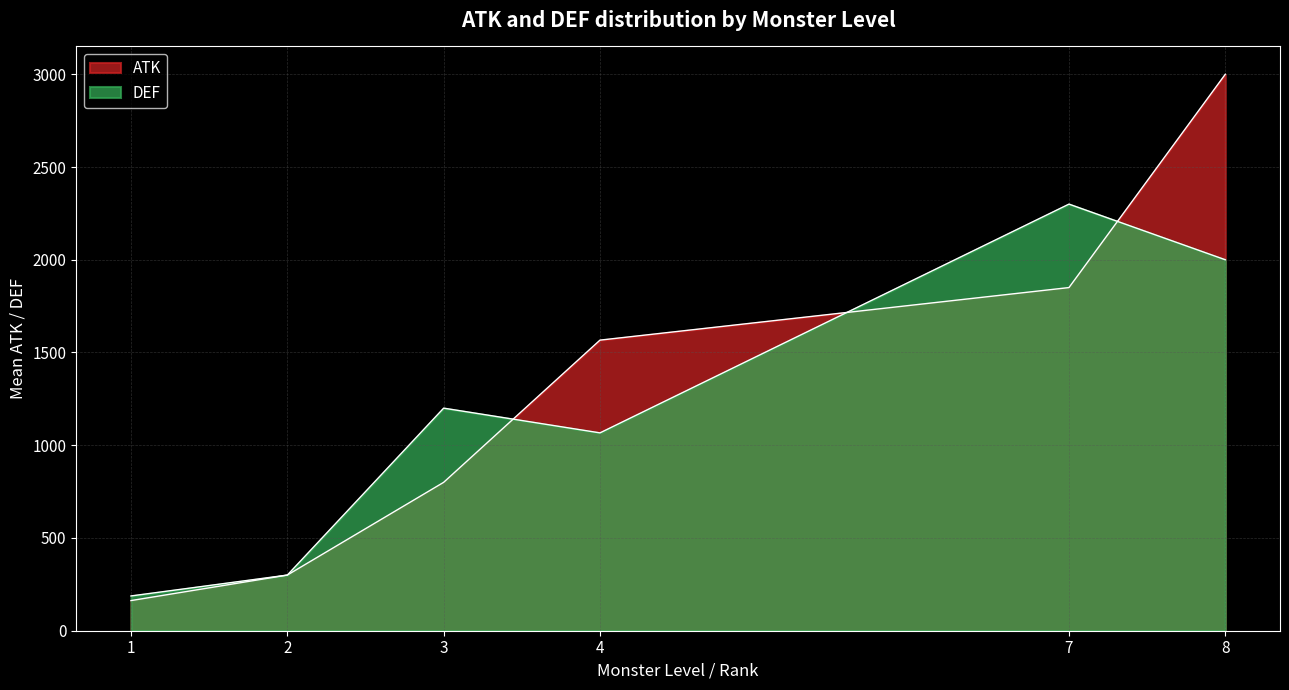

What is the total value across all series at 6?

2700